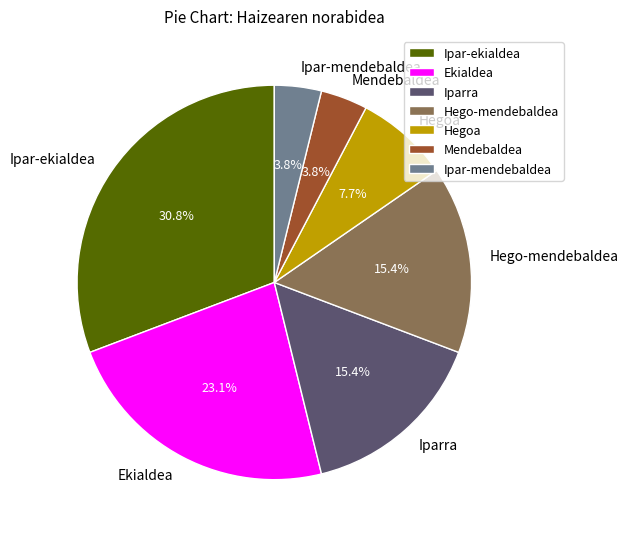

Combined, what portion of the pie is Ipar-ekialdea and Mendebaldea?

34.6%